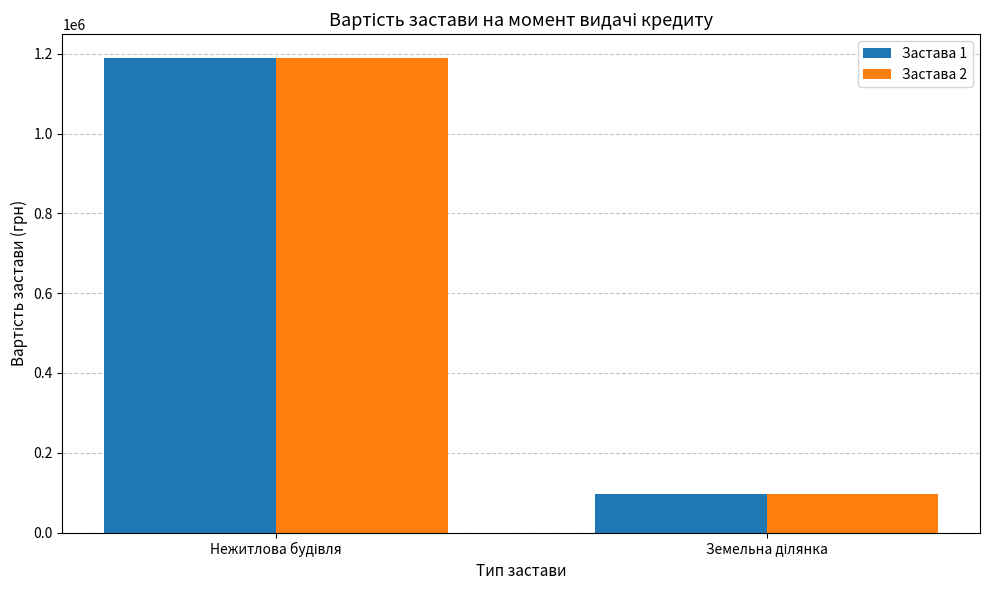

How many distinct data groups are displayed?

2